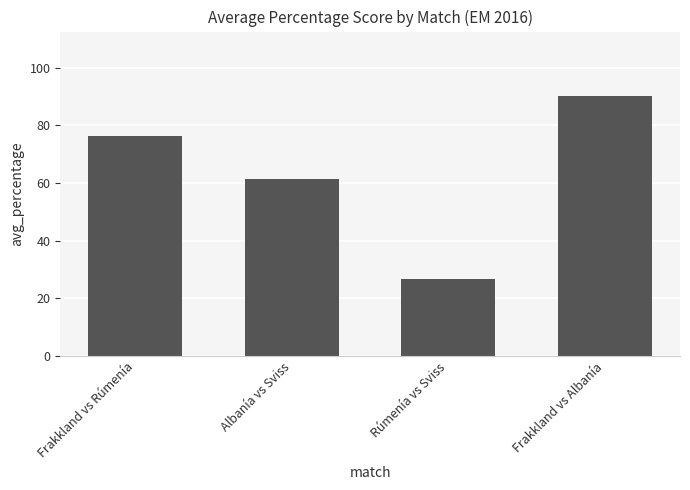

Reading left to right, what are all the values shown in this chart?

Frakkland vs Rúmenía=76.4	Albanía vs Sviss=61.5	Rúmenía vs Sviss=26.7	Frakkland vs Albanía=90.0